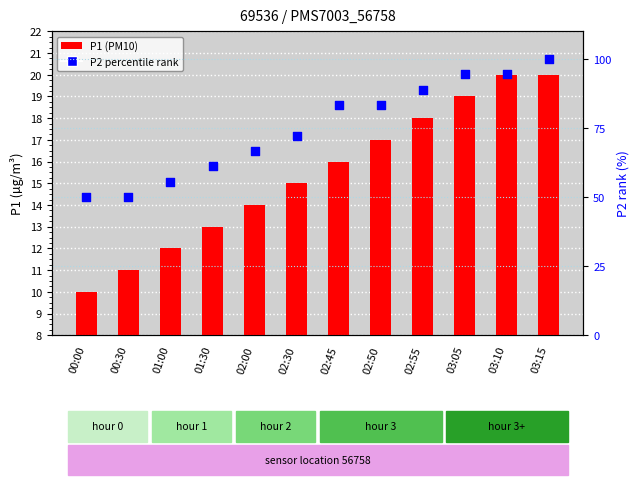

Is the value of P1 (PM10) at 03:15 greater than the value of P2 percentile rank at 03:10?

No